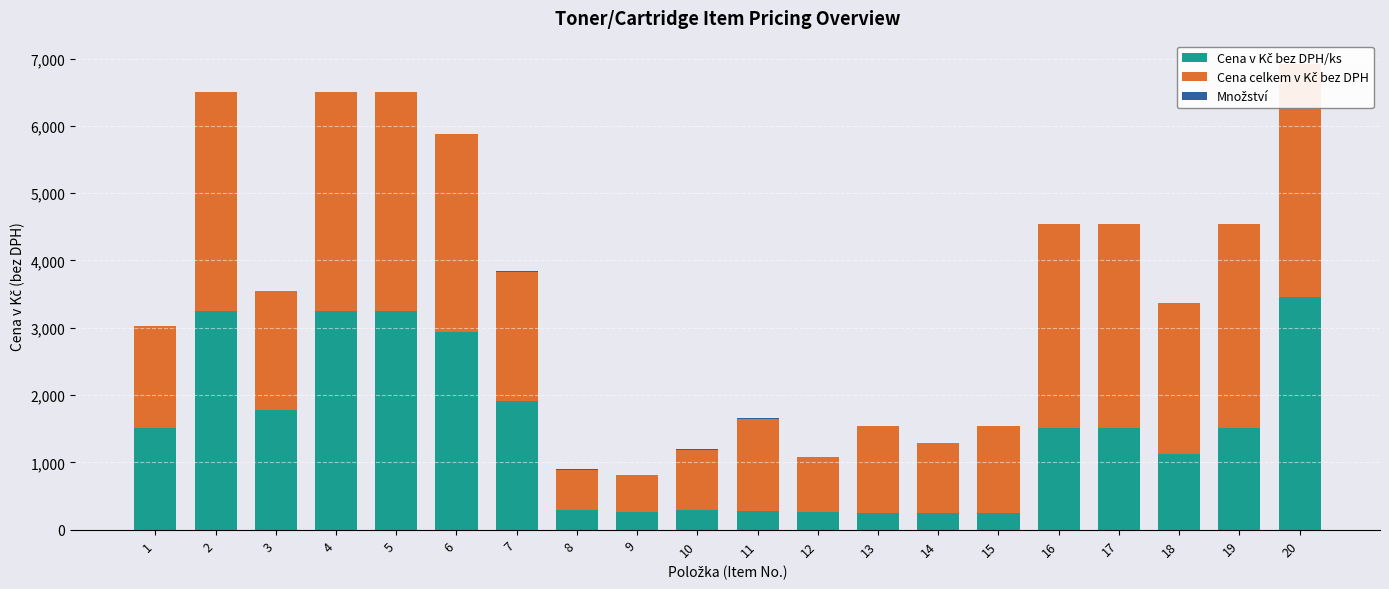

Rank the categories by Cena v Kč bez DPH/ks value from highest to lowest.

20, 2, 4, 5, 6, 7, 3, 1, 16, 17, 19, 18, 8, 10, 11, 9, 12, 13, 14, 15